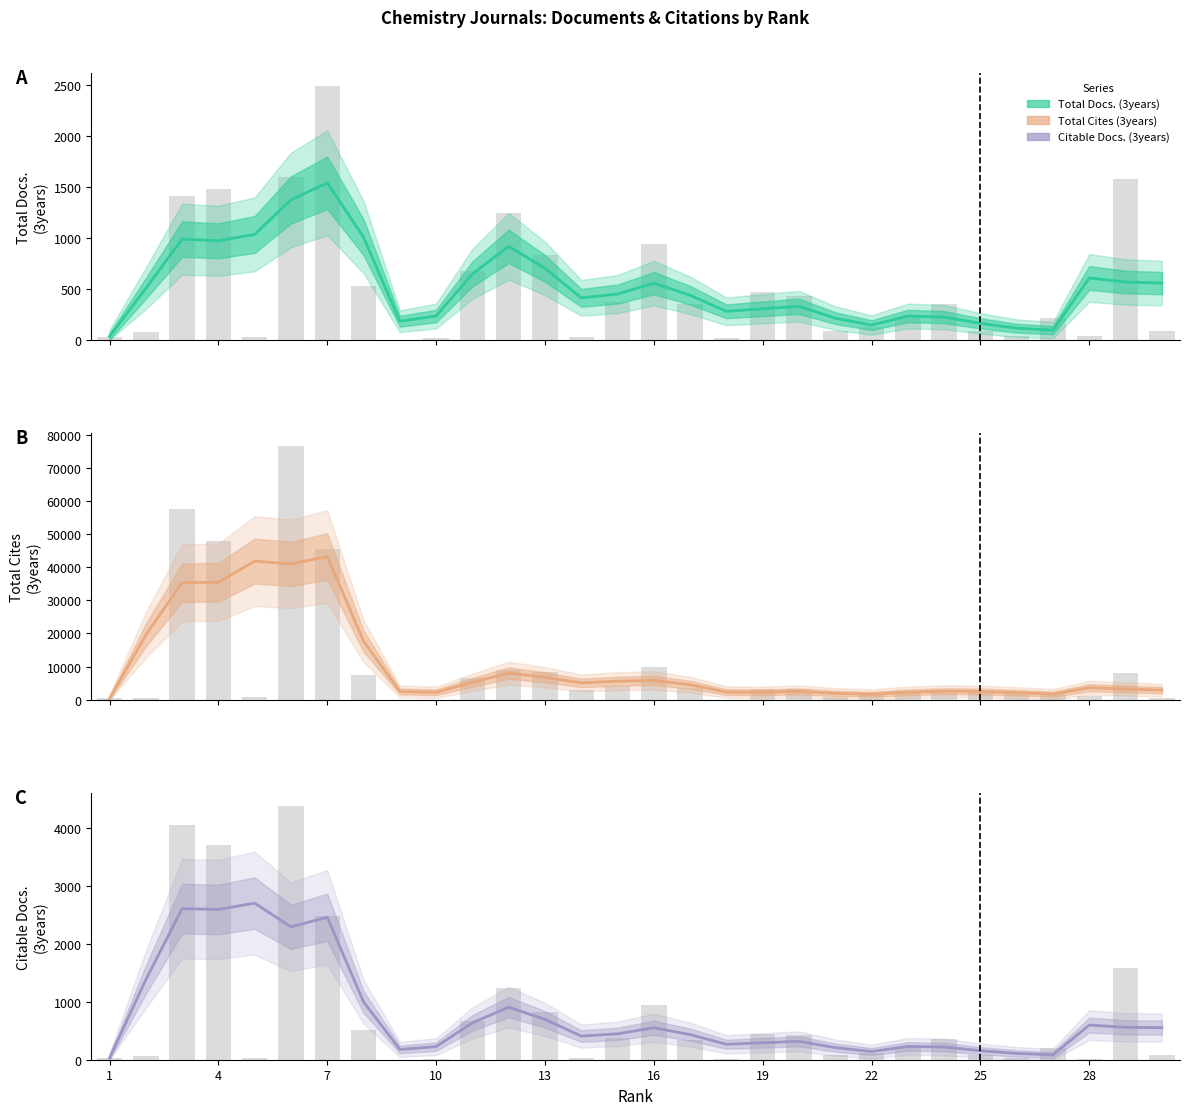

How many categories are shown in the chart?

30